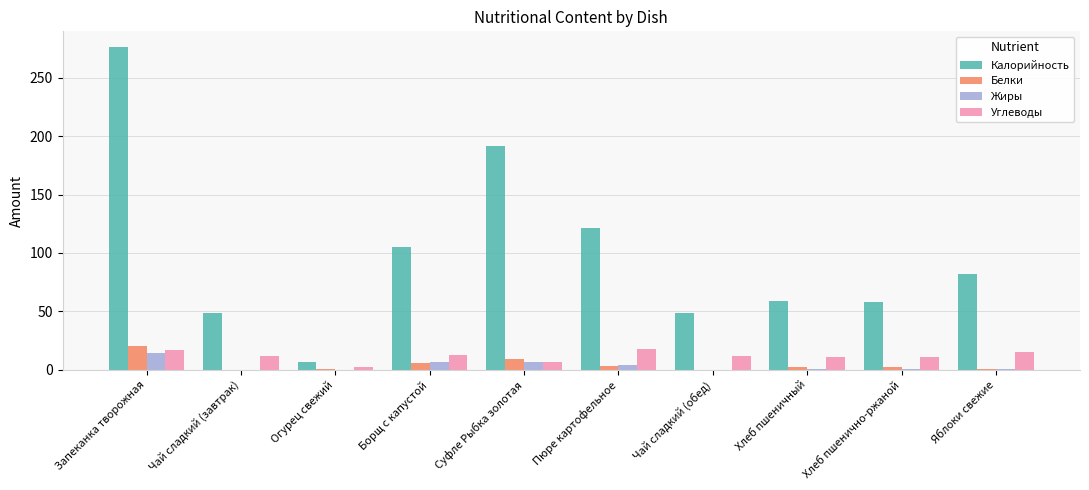

What is the highest value of the Калорийность series?

276.0